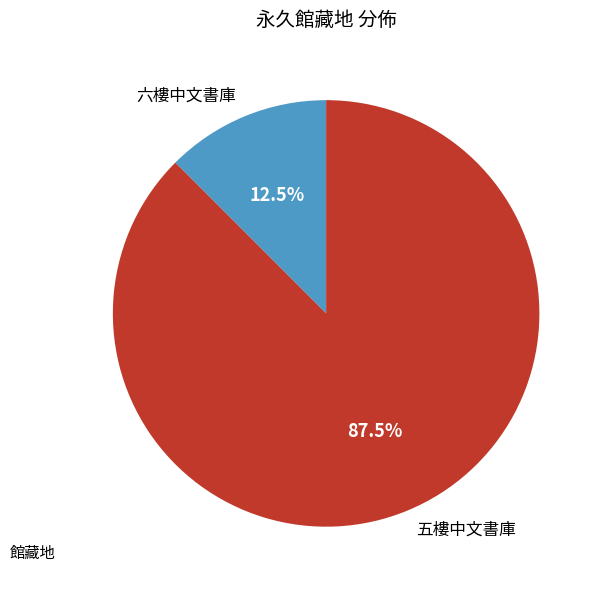

True or false: 五樓中文書庫 accounts for 75% of the total.

False